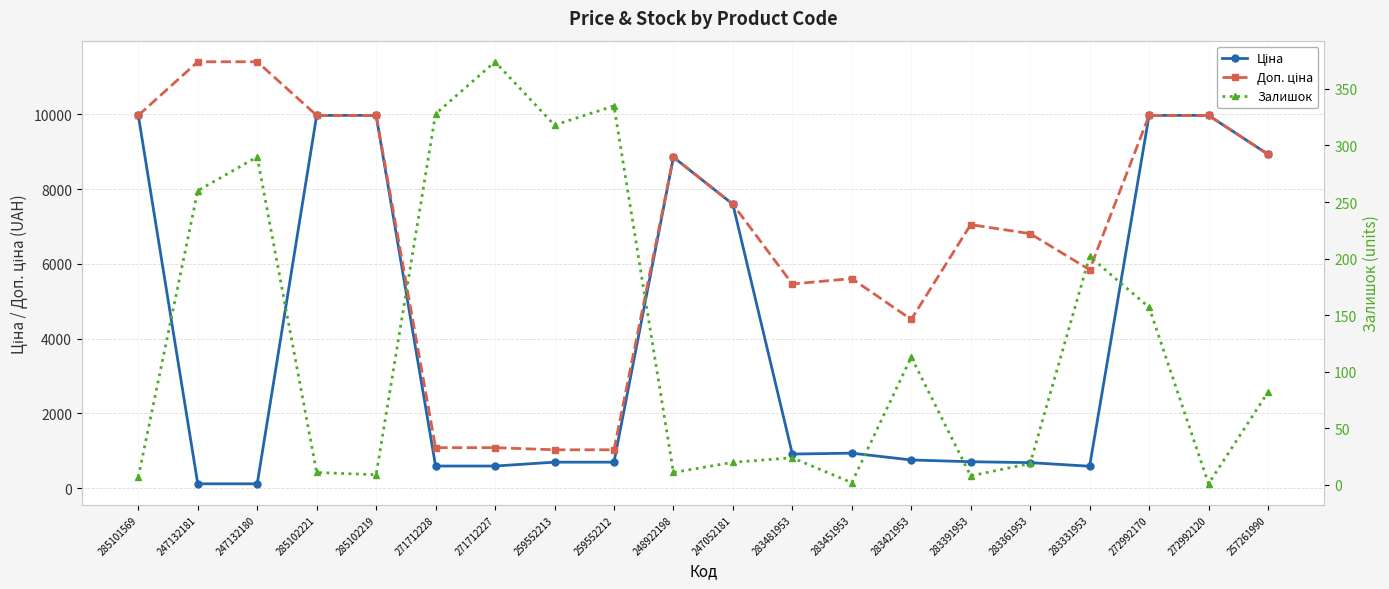

True or false: Доп. ціна and Ціна intersect in this chart.

False